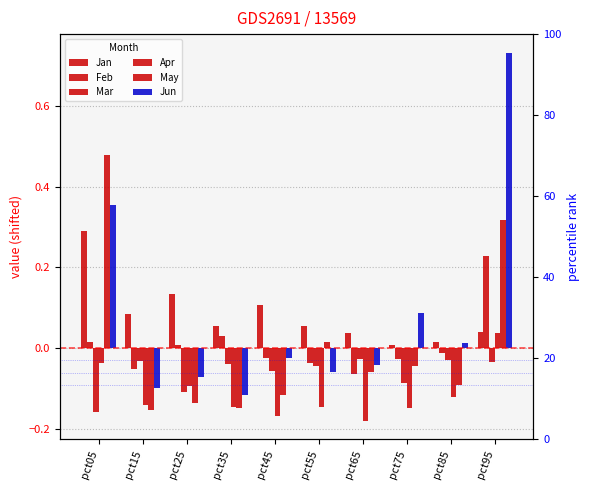

The value of May at pct35 is -0.1. True or false?

True